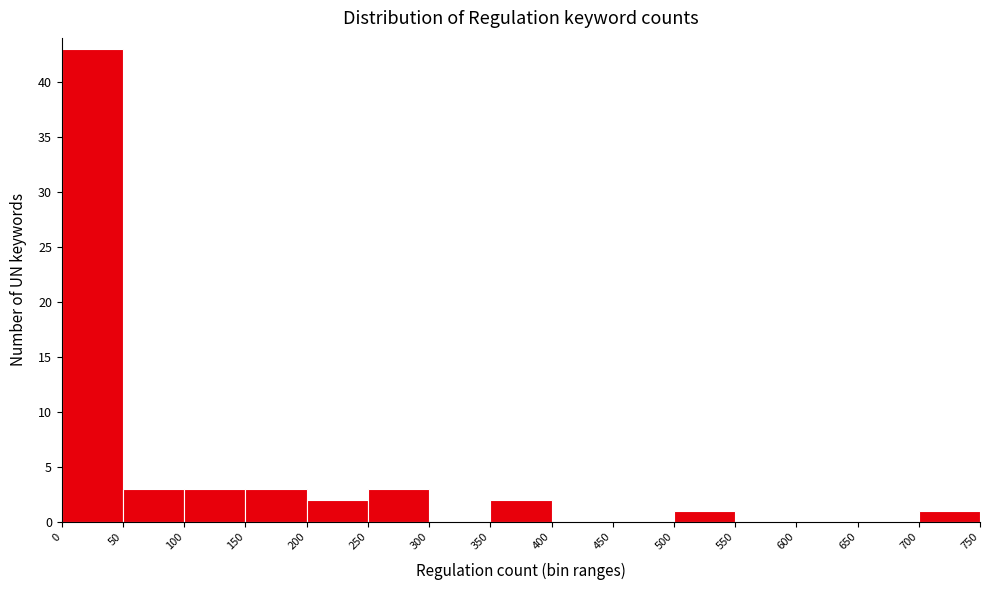

What is the height of the bar covering 100 to 150 on the x-axis? The values are not printed on the chart, so give them approximately, as read against the axis.

3